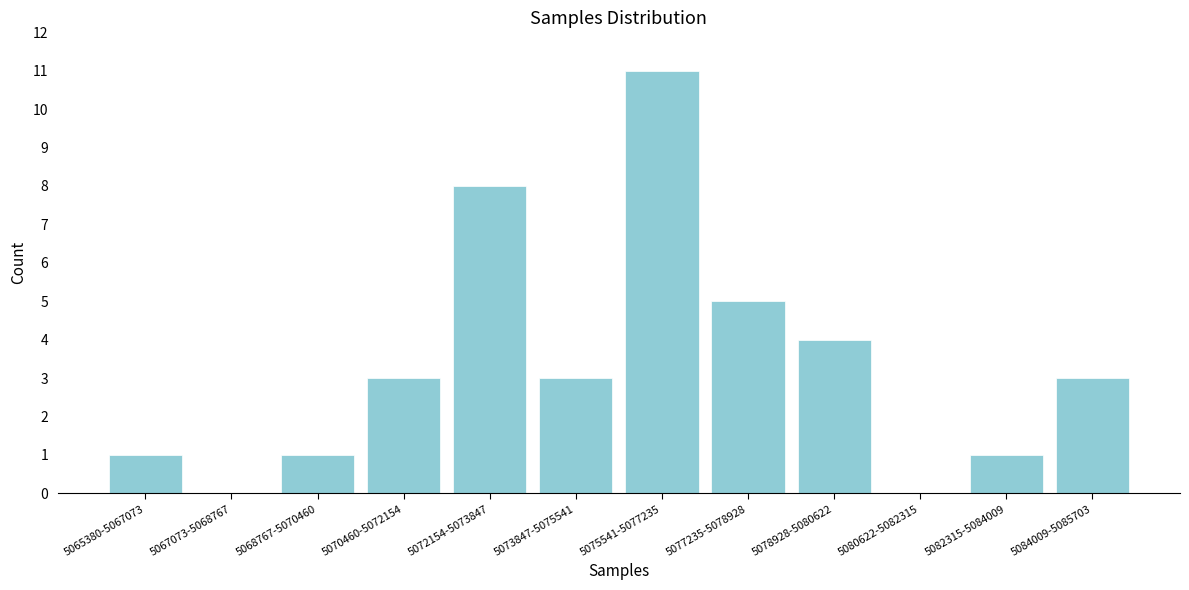

Reading left to right, extract all data points from this chart.

5065380-5067073=1	5067073-5068767=0	5068767-5070460=1	5070460-5072154=3	5072154-5073847=8	5073847-5075541=3	5075541-5077235=11	5077235-5078928=5	5078928-5080622=4	5080622-5082315=0	5082315-5084009=1	5084009-5085703=3